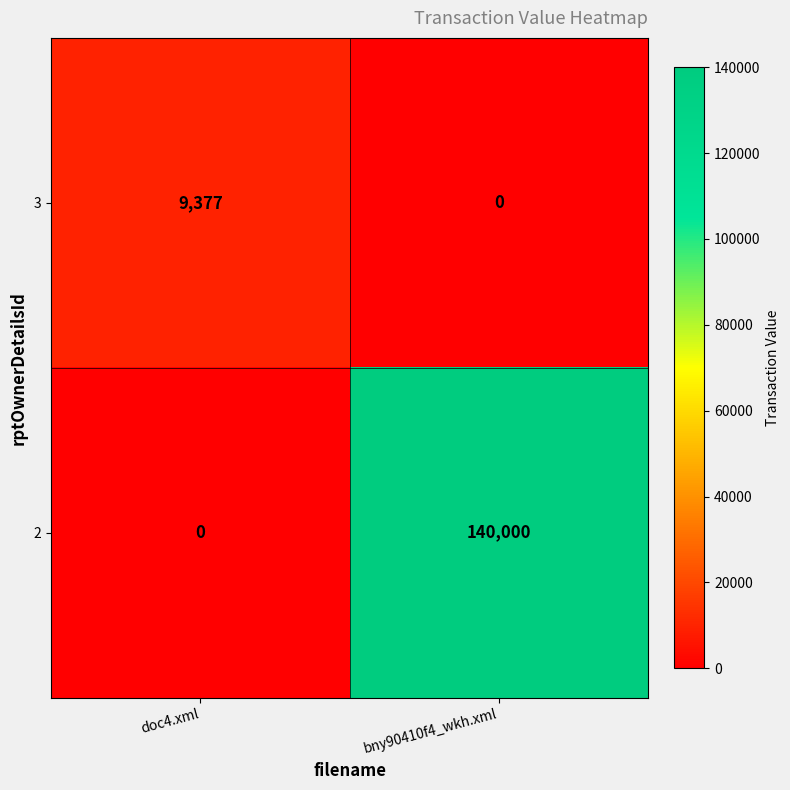

Reading left to right, extract all data points from this chart.

3: 9377	0
2: 0	140000